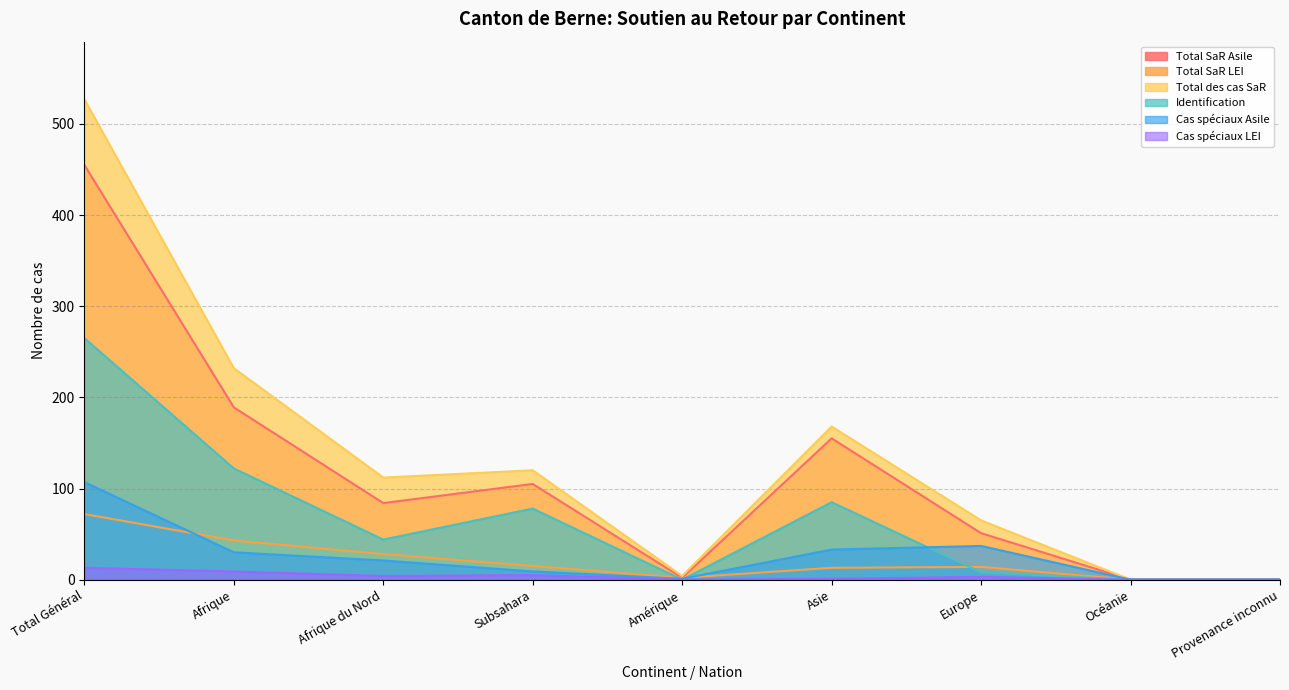

In Identification, how many points are lower than both neighbors (excluding endpoints)?

2